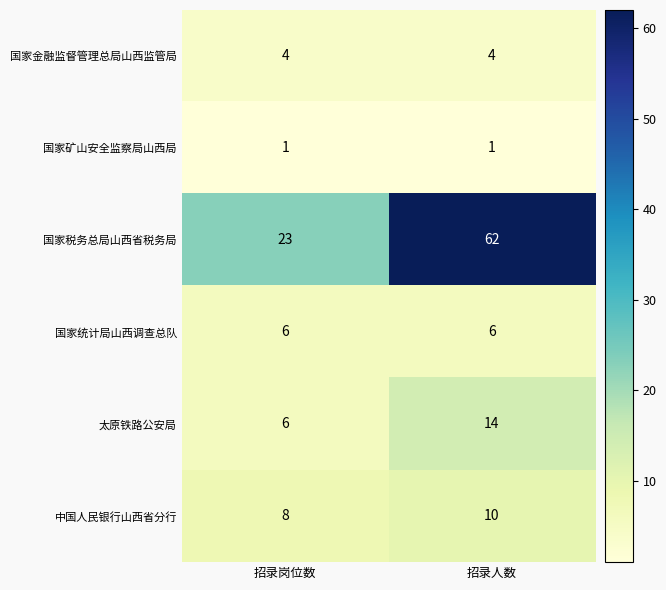

Which series has the widest spread of values?

国家税务总局山西省税务局